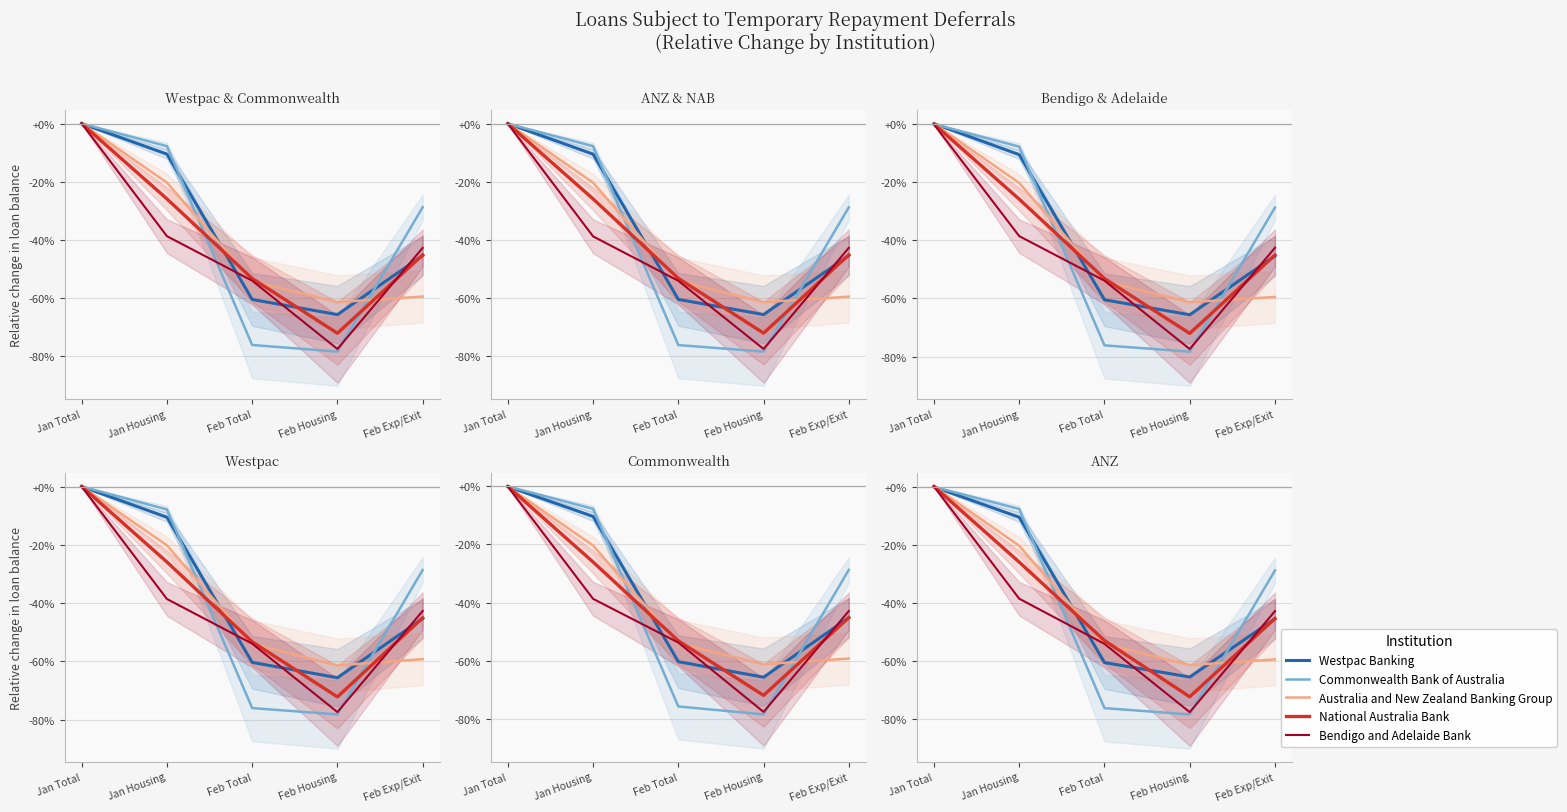

True or false: Bendigo has more than 0 interior local peaks.

False